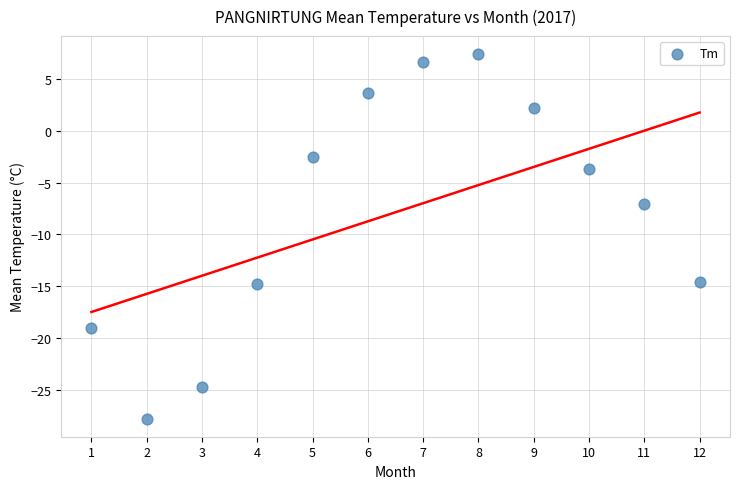

What is the range of Y values (max minus min)?

35.2